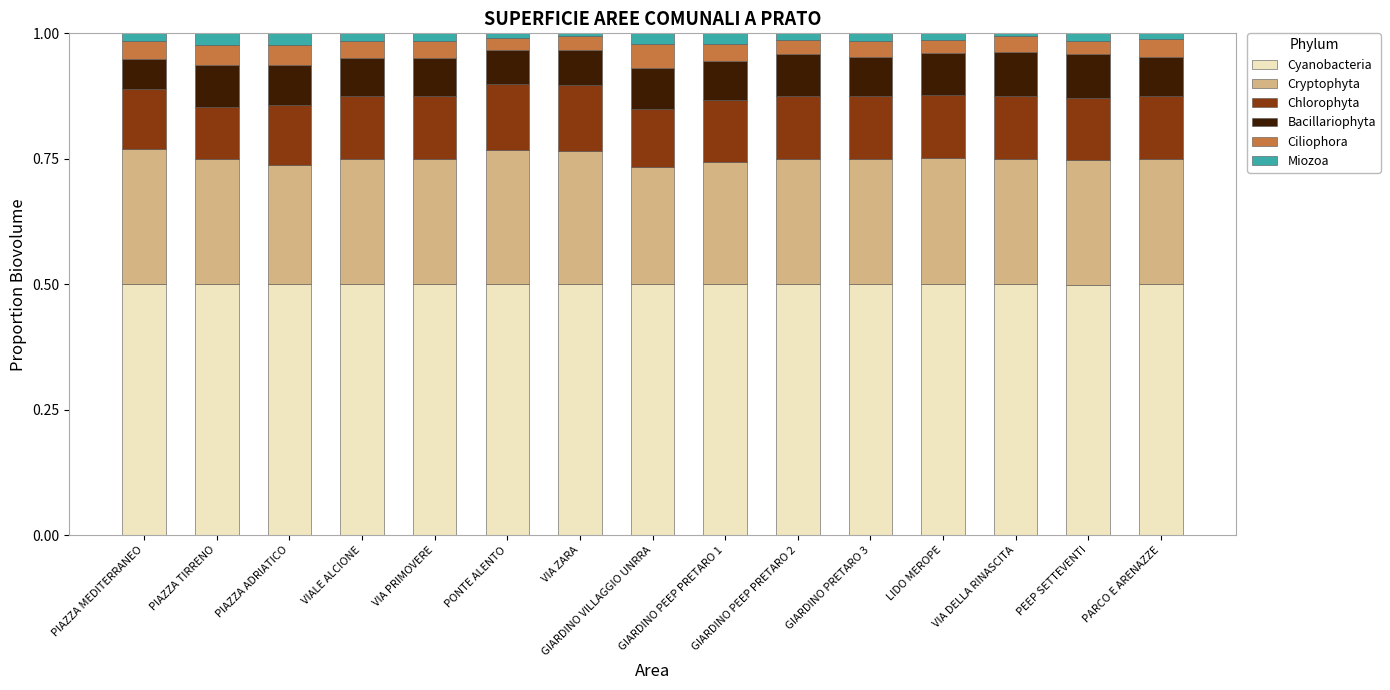

What is the maximum value for Cyanobacteria?

0.5